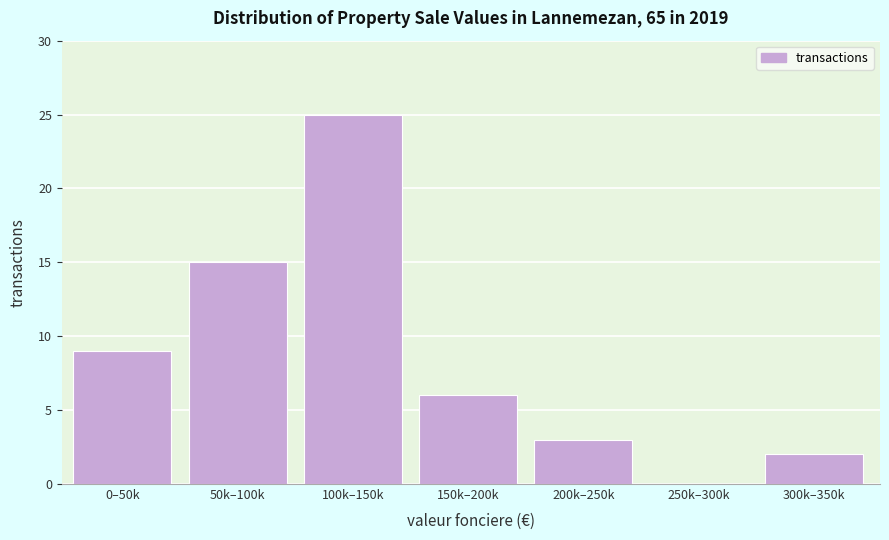

Reading left to right, what are all the values shown in this chart?

0–50k=9	50k–100k=15	100k–150k=25	150k–200k=6	200k–250k=3	250k–300k=0	300k–350k=2